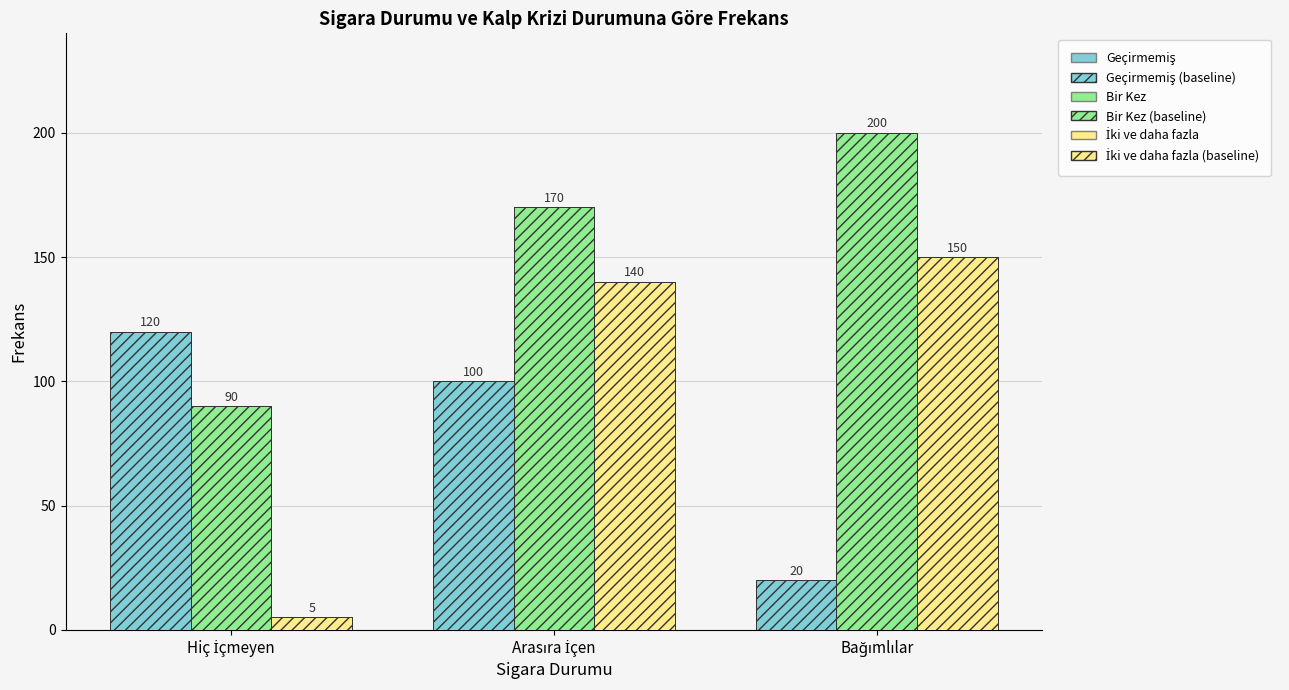

How many groups of bars are there?

3